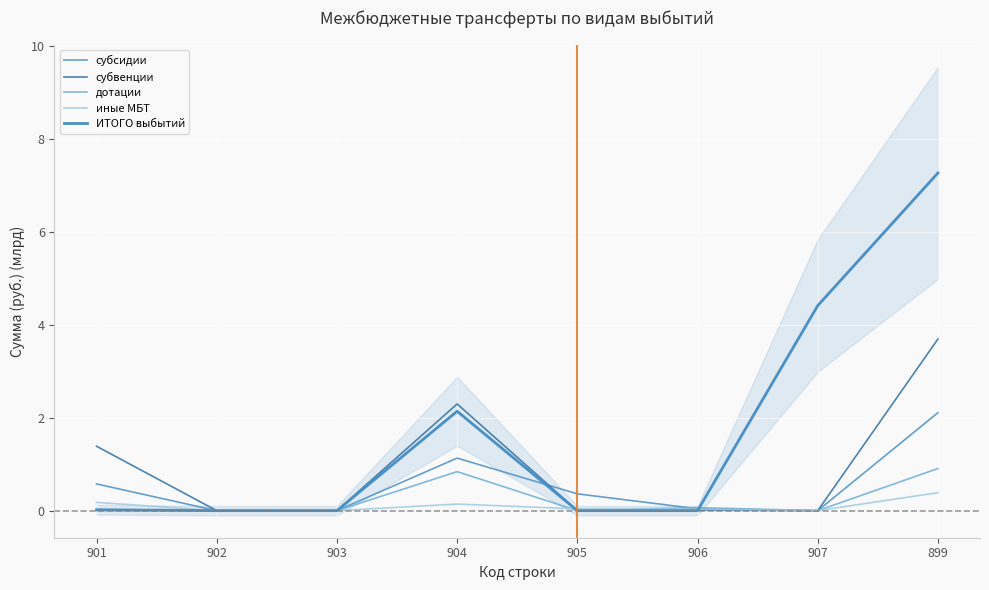

Reading left to right, what are all the values shown in this chart?

субсидии: 901=0.6	902=0.0	903=0.0	904=1.1	905=0.4	906=0.0	907=0.0	899=2.1
субвенции: 901=1.4	902=0.0	903=0.0	904=2.3	905=0.0	906=0.0	907=0.0	899=3.7
дотации: 901=0.0	902=0.0	903=0.0	904=0.8	905=0.0	906=0.1	907=0.0	899=0.9
иные МБТ: 901=0.2	902=0.0	903=0.0	904=0.1	905=0.0	906=0.0	907=0.0	899=0.4
ИТОГО выбытий: 901=0.0	902=0.0	903=0.0	904=2.1	905=0.0	906=0.0	907=4.4	899=7.3